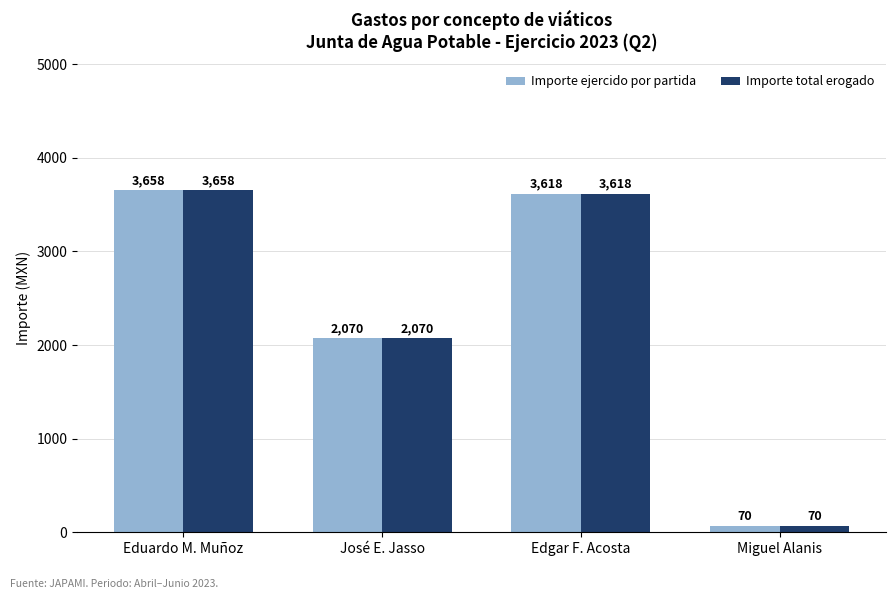

What is the difference between the second highest and minimum values in the Importe ejercido por partida series?

3548.0